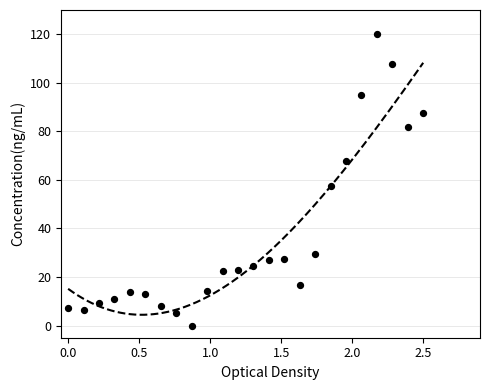

What Y value in the scatter plot is closest to 60?

57.6